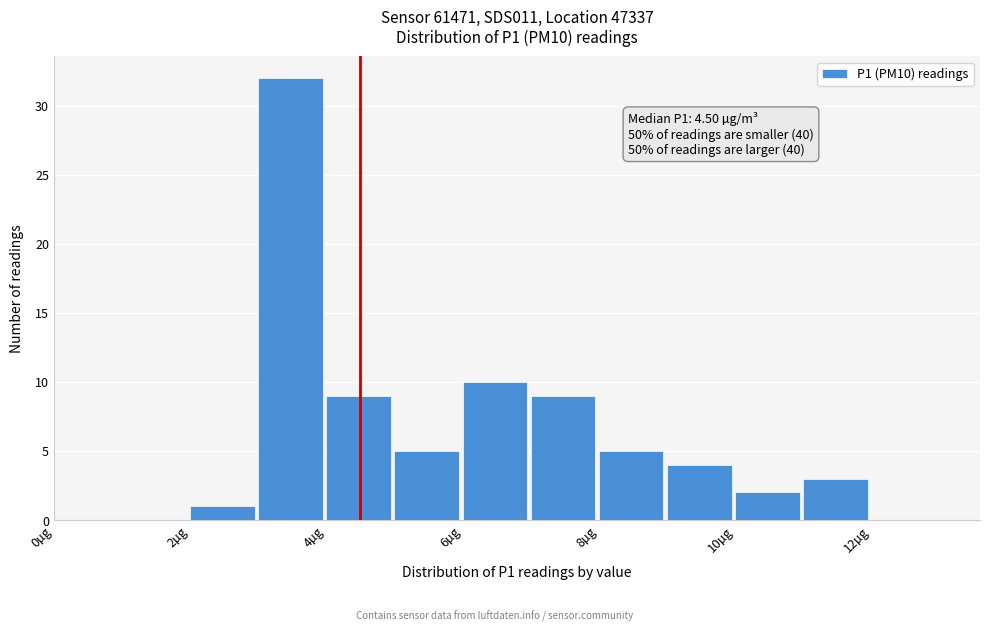

Which range on the x-axis has the tallest bar?

3 to 4